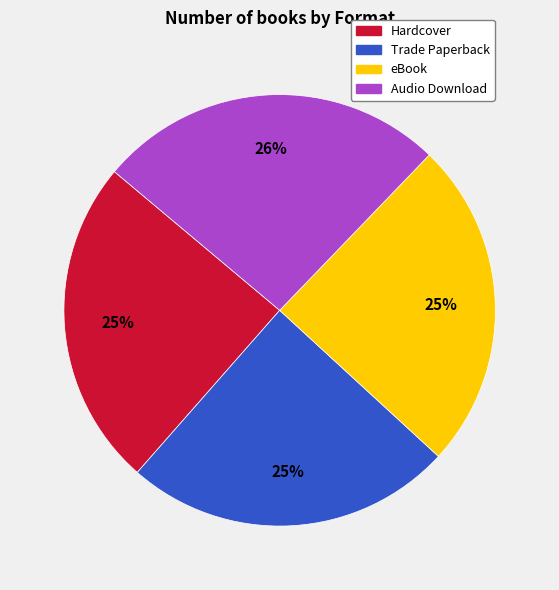

Which has a higher value, eBook or Audio Download?

Audio Download